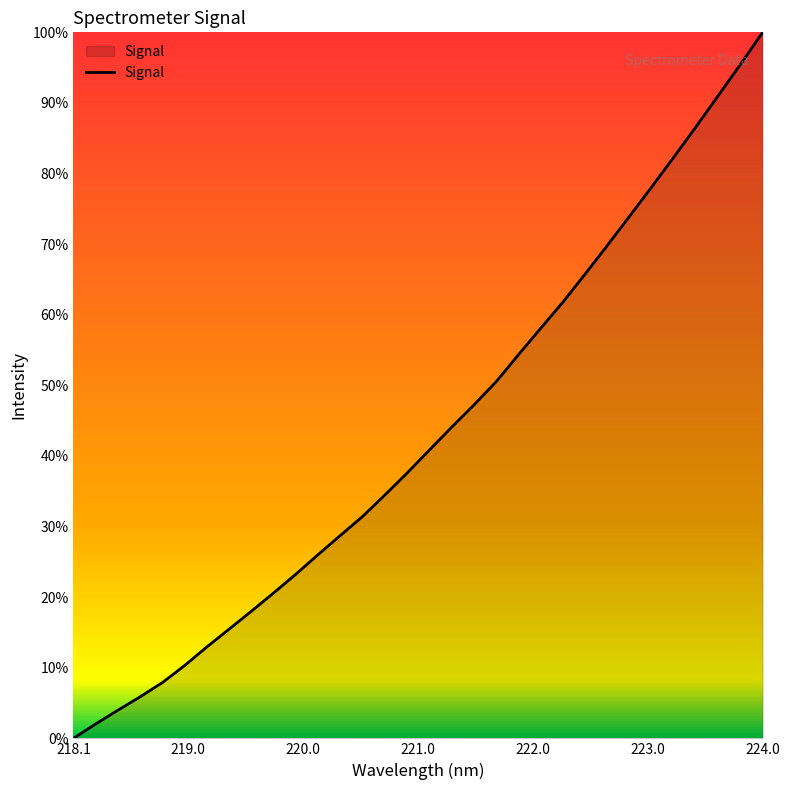

Does the chart have visible grid lines?

No